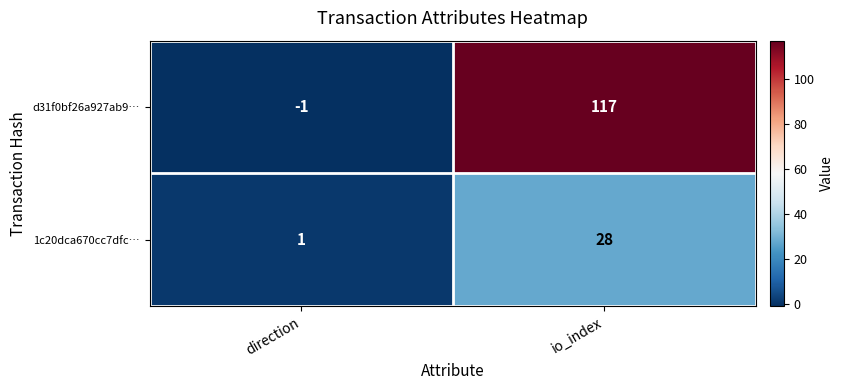

The value of d31f0bf26a927ab9… at direction is -1. True or false?

True